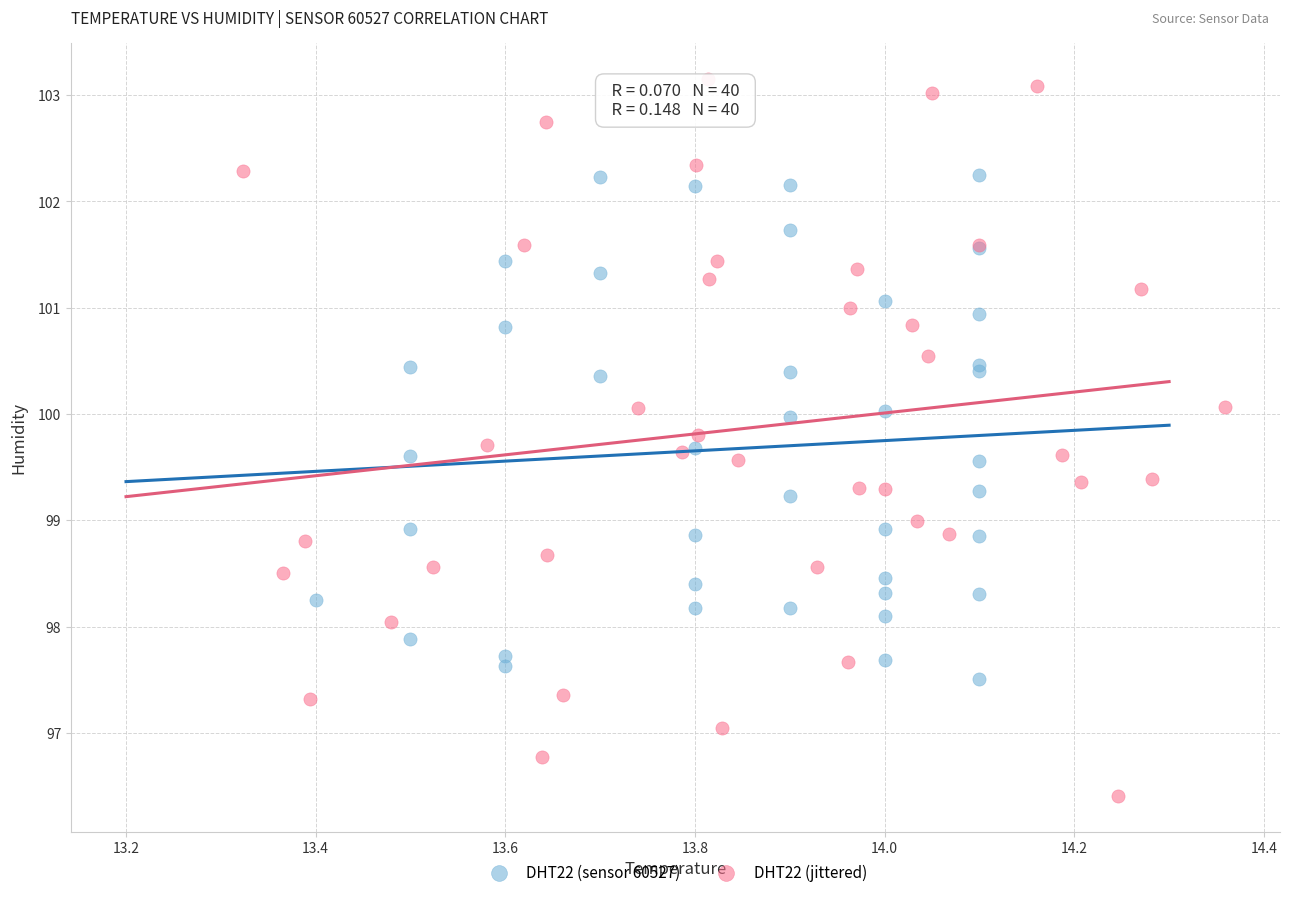

Which series reaches the maximum Y coordinate?

DHT22 (jittered)